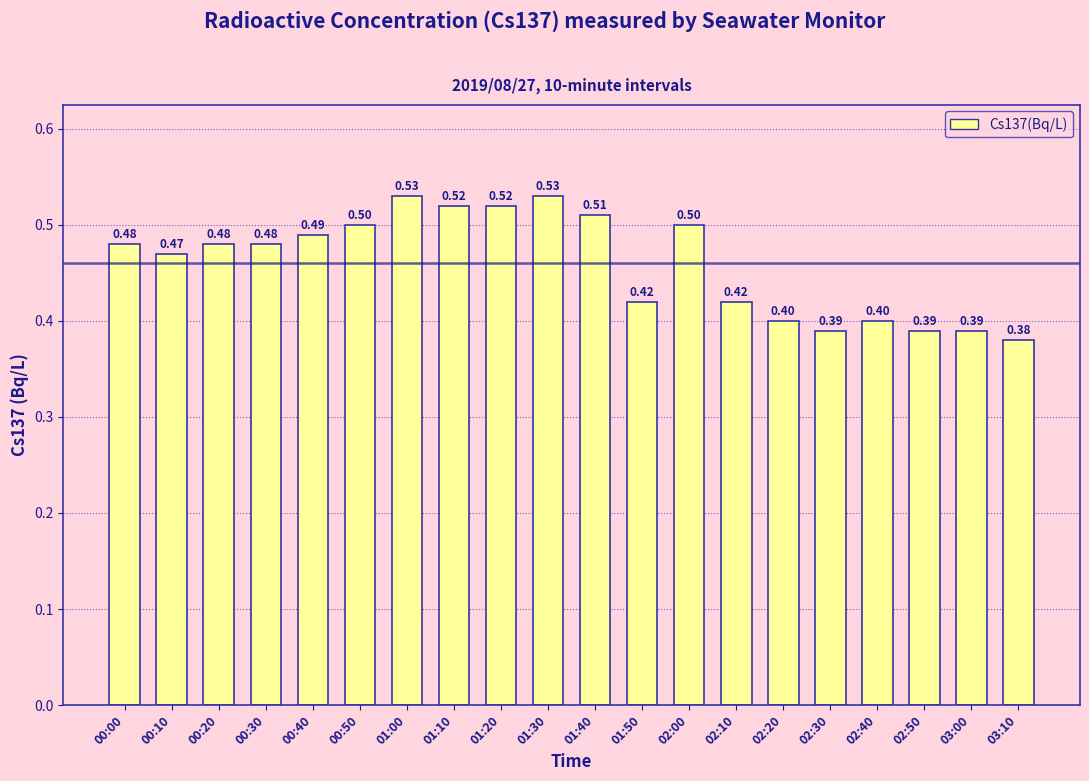

What is the label of the 12th bar from the left?

01:50